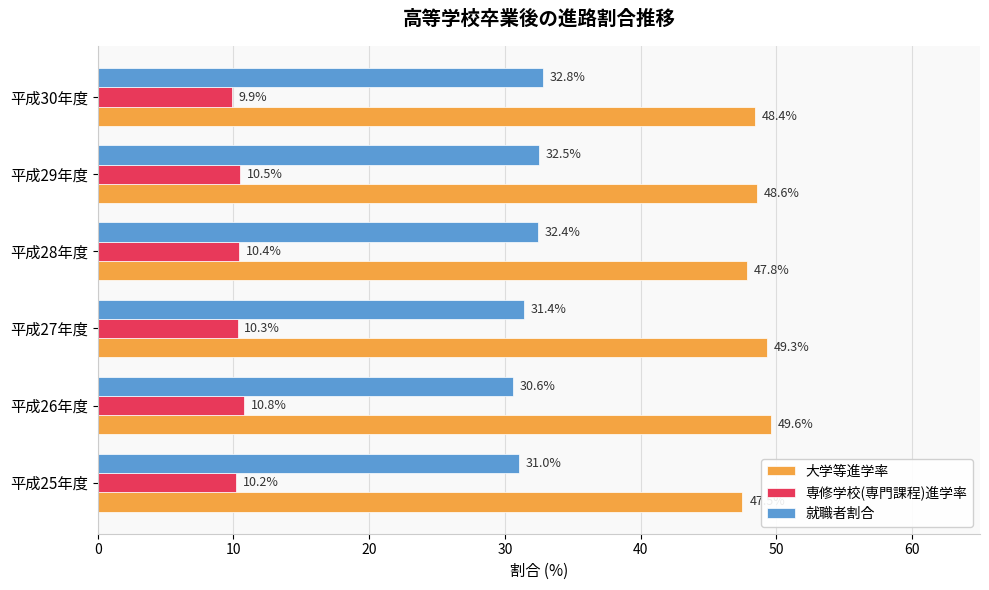

What are all the series names shown in the legend?

大学等進学率, 専修学校(専門課程)進学率, 就職者割合